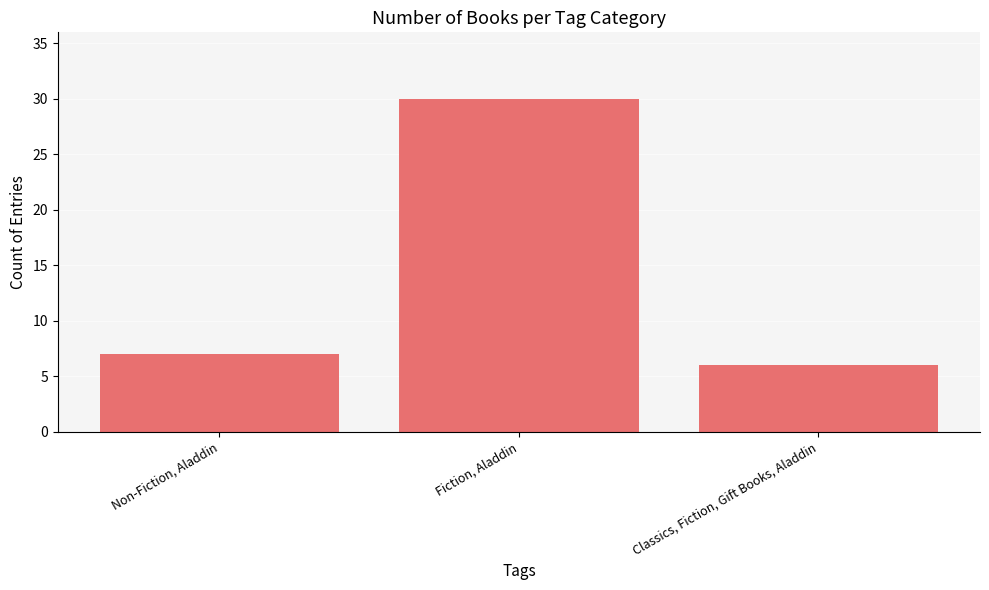

What is the difference between the maximum and minimum values?

24